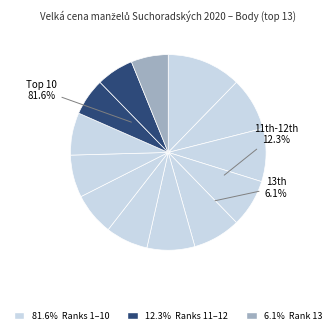

Is it true that Sedmihradský Tomáš is 1% of the pie?

False